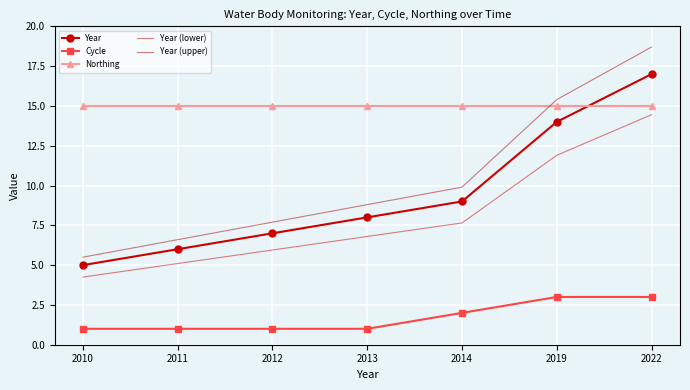

After their last crossing, which series has the higher values: Northing or Year (upper)?

Year (upper)